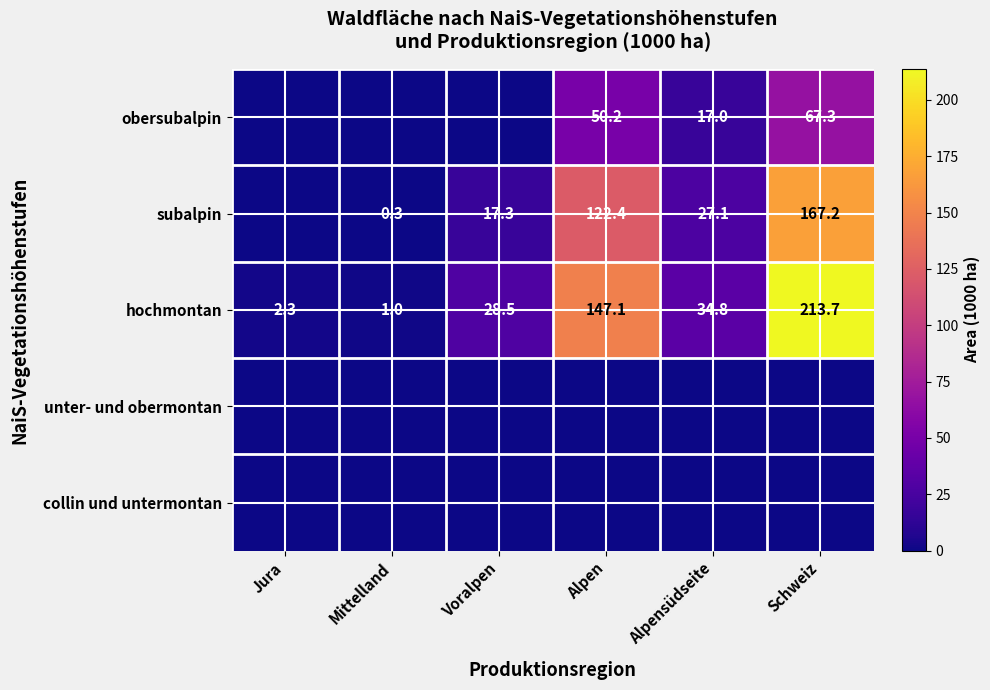

The subalpin series shows 27.1 at Alpensüdseite. True or false?

True